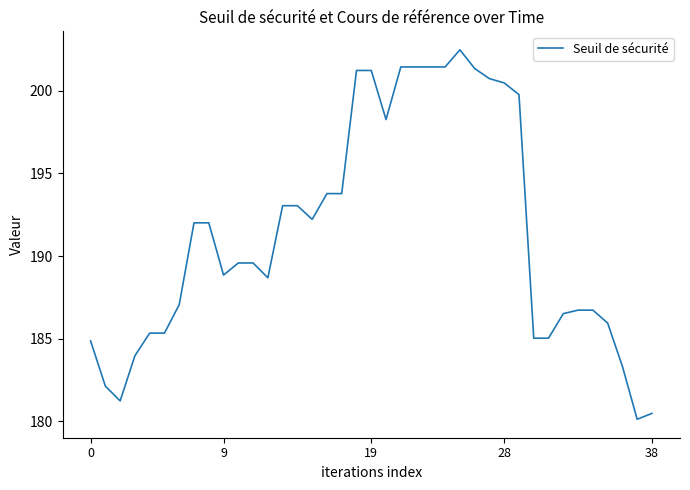

What is the greatest value displayed?

202.5